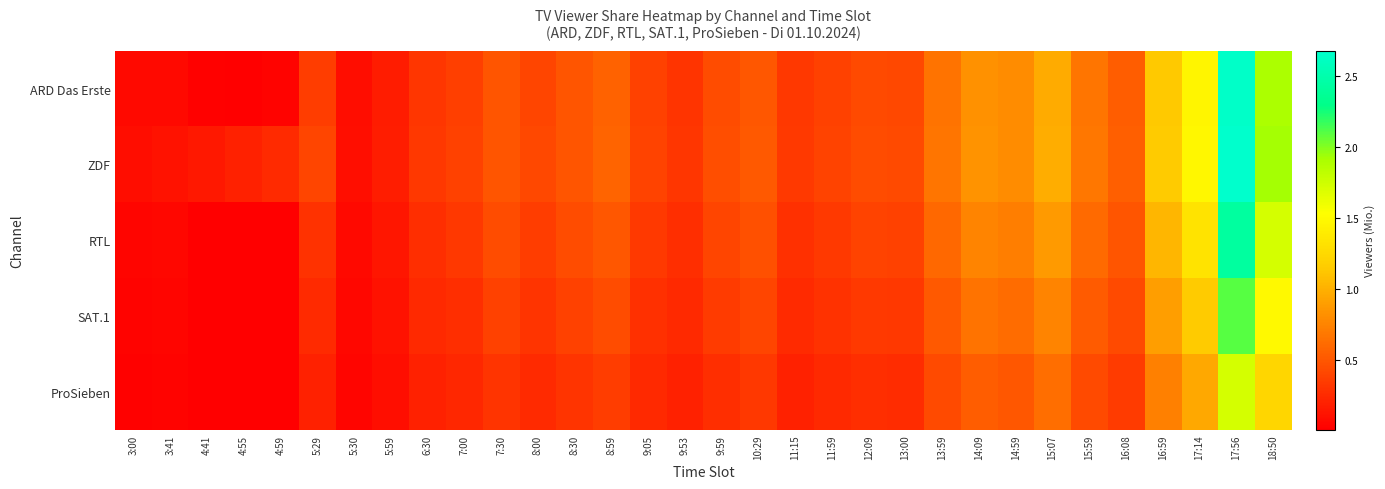

Rank the series by their maximum value, from lowest to highest.

ProSieben, SAT.1, RTL, ARD Das Erste, ZDF